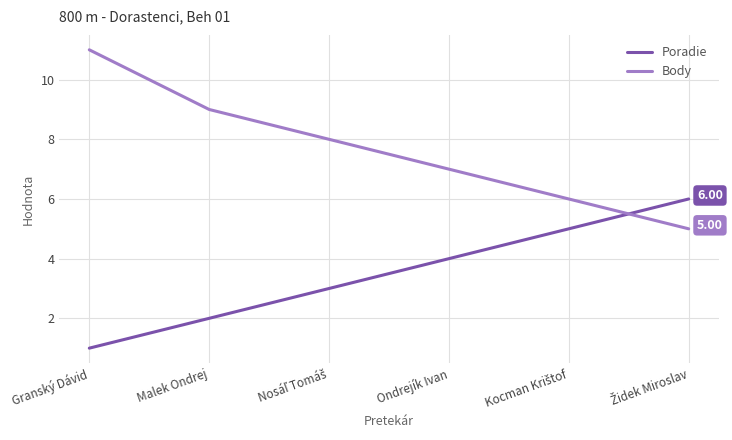

What is the difference between the maximum and minimum values in the Poradie series?

5